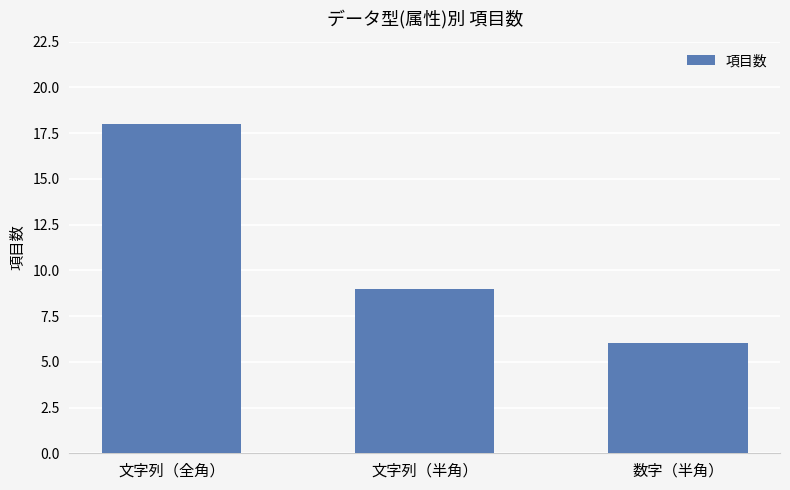

True or false: the data shows 10 at 数字（半角）.

False